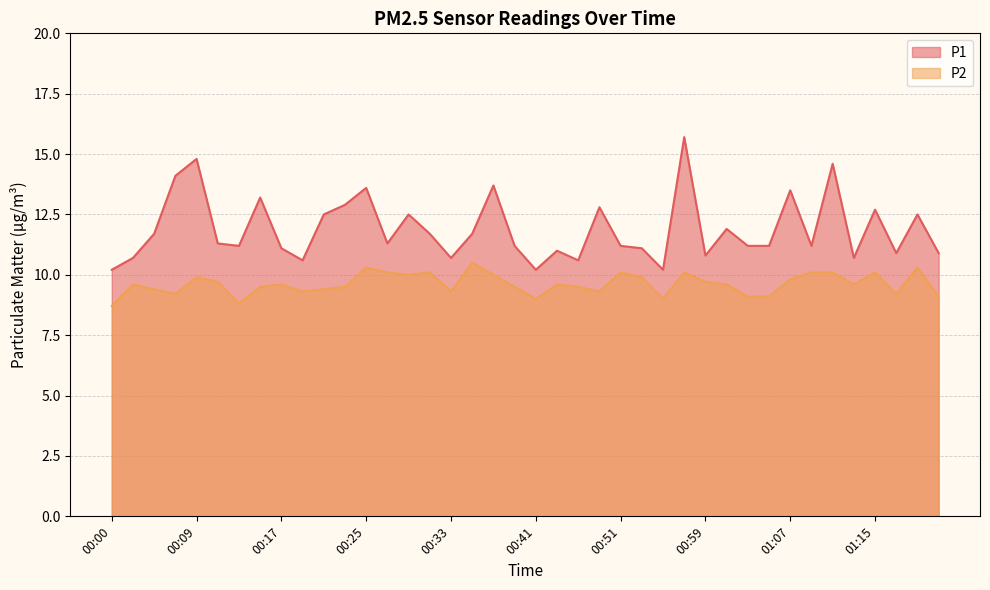

Between 00:59 and 01:09, which series saw the biggest shift?

P1